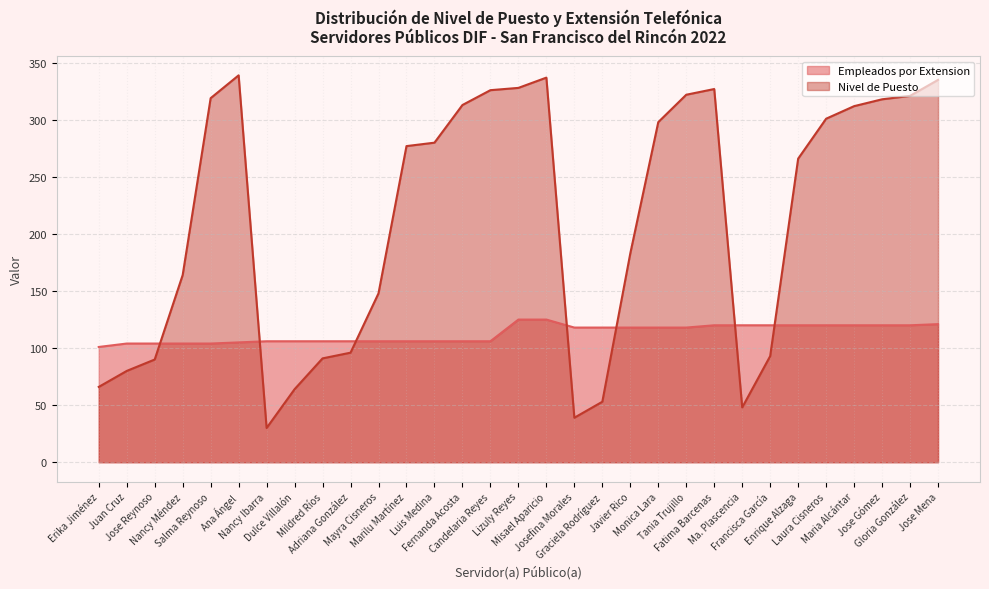

What is the value of the Nivel de Puesto point at the 13th from the left?

280